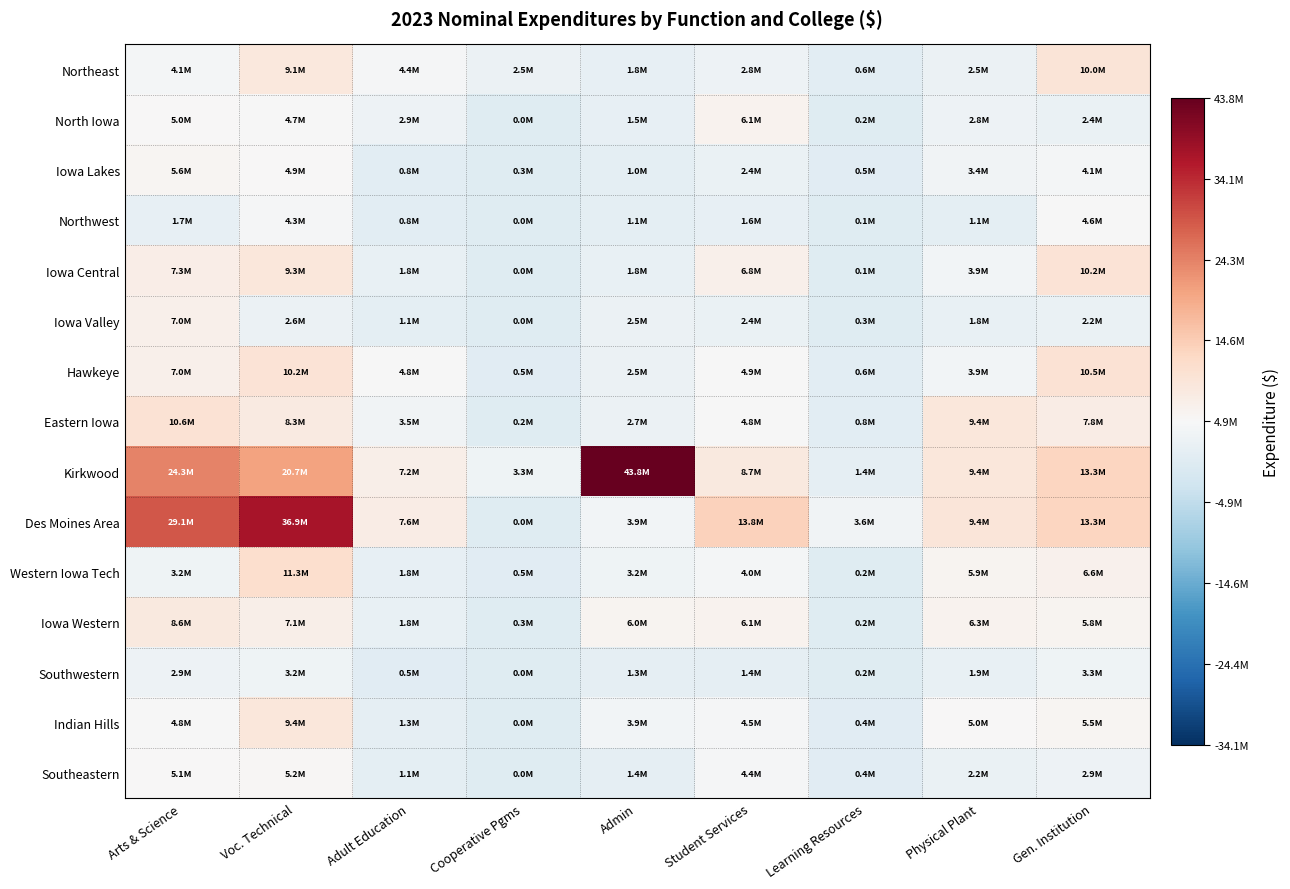

Between Student Services and Physical Plant, which is larger?

Student Services